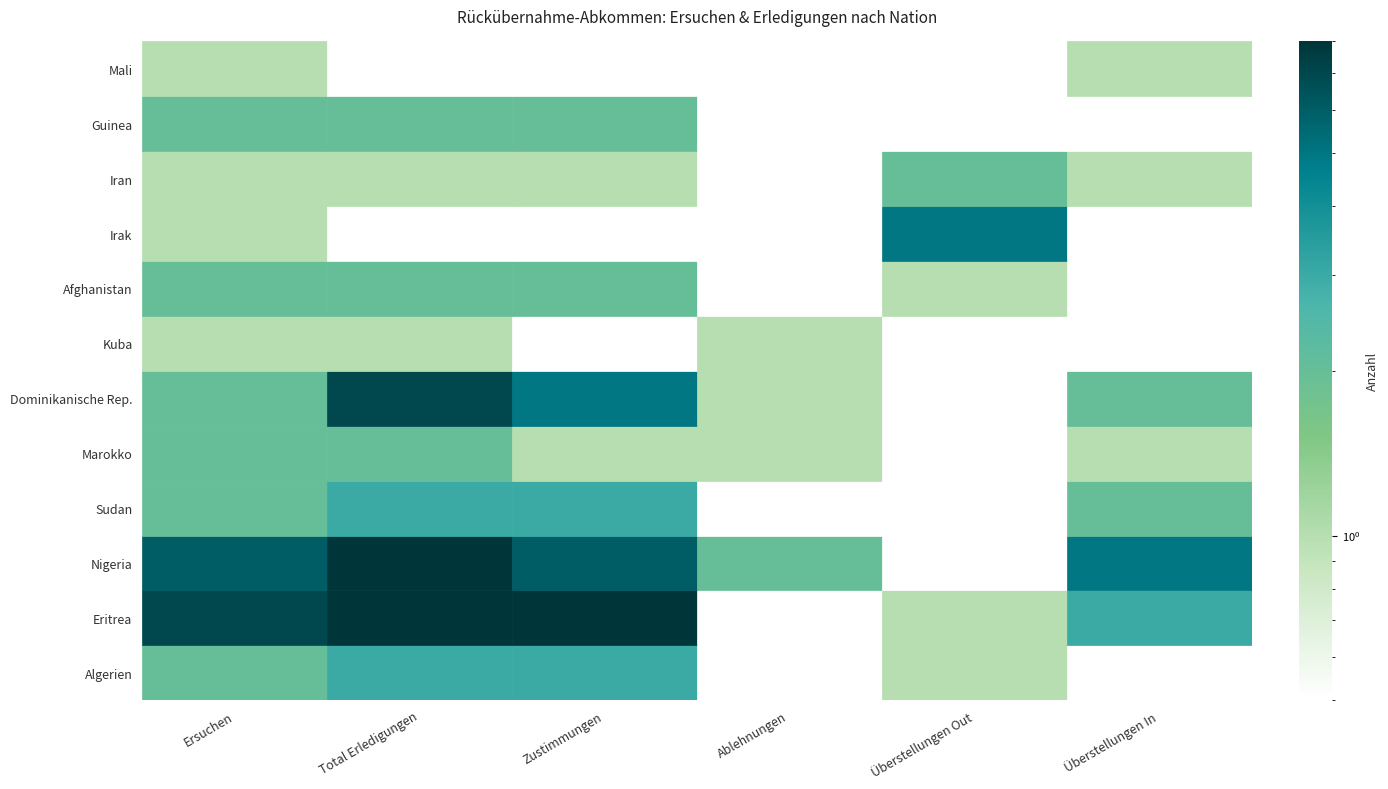

How many values in the Kuba series are below 1?

3